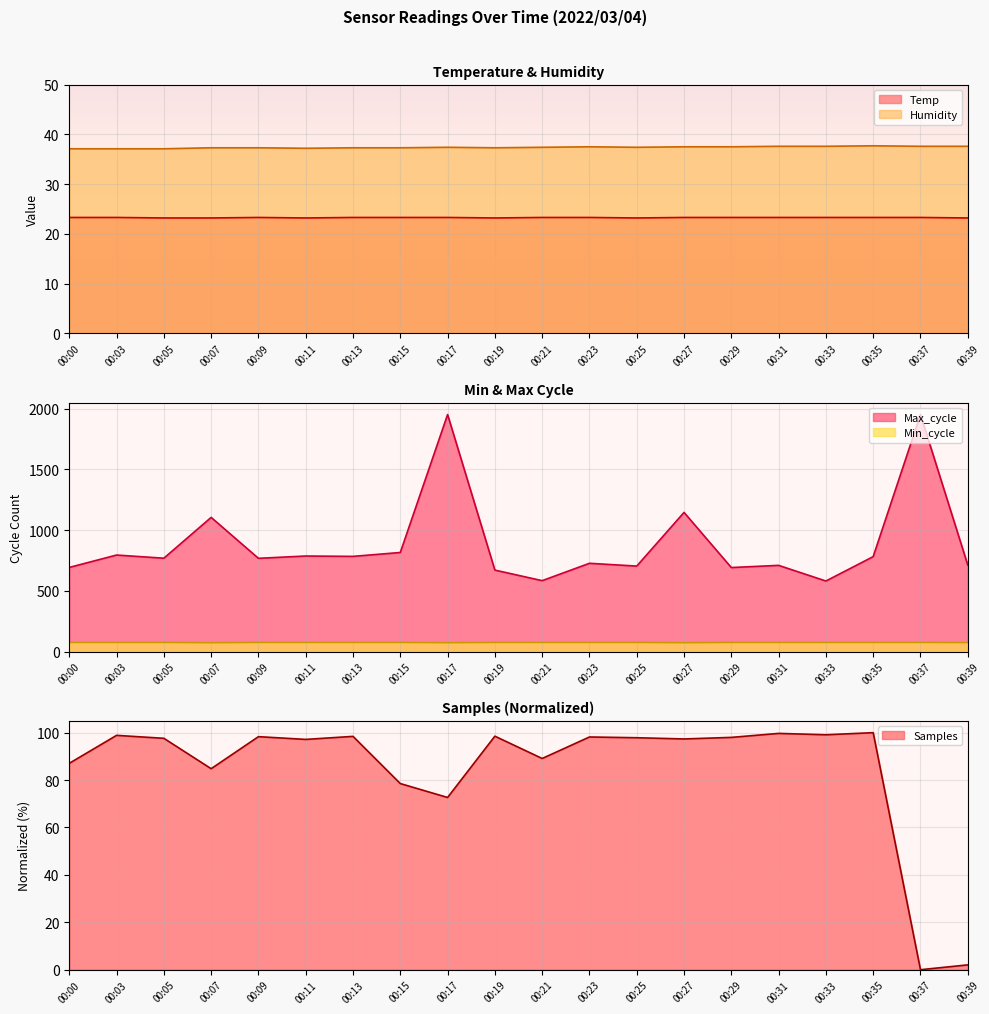

List the labels in order of Min_cycle value, smallest first.

00:07, 00:17, 00:27, 00:39, 00:00, 00:03, 00:05, 00:09, 00:11, 00:13, 00:15, 00:19, 00:21, 00:23, 00:25, 00:29, 00:31, 00:33, 00:35, 00:37